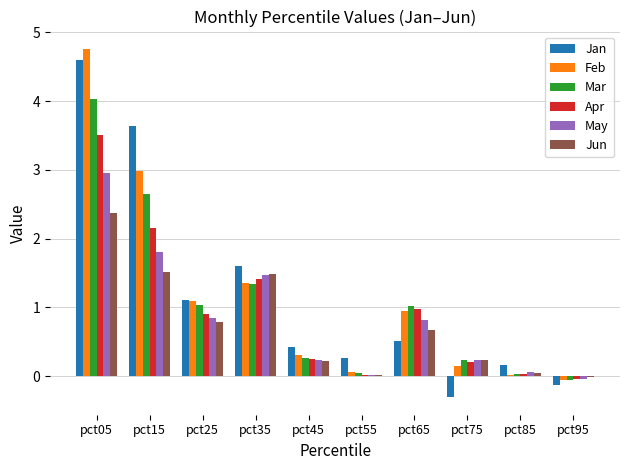

At which label is Feb closest to 2?

pct35